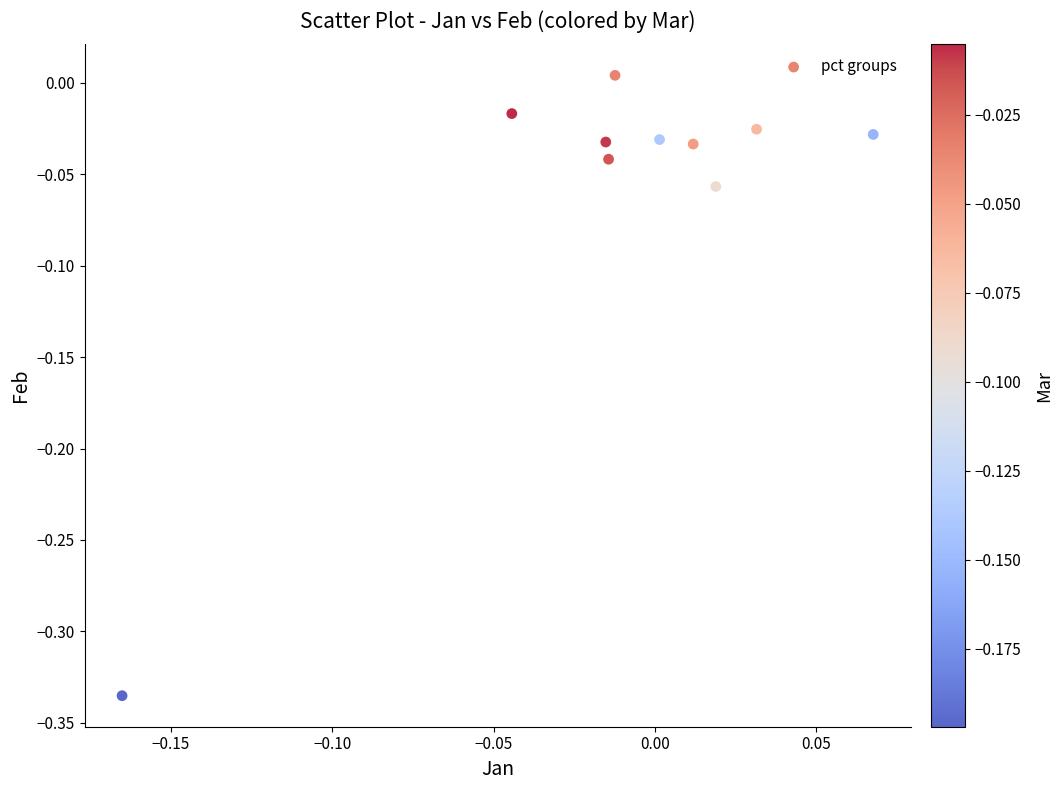

What is the range of Y values (max minus min)?

0.3